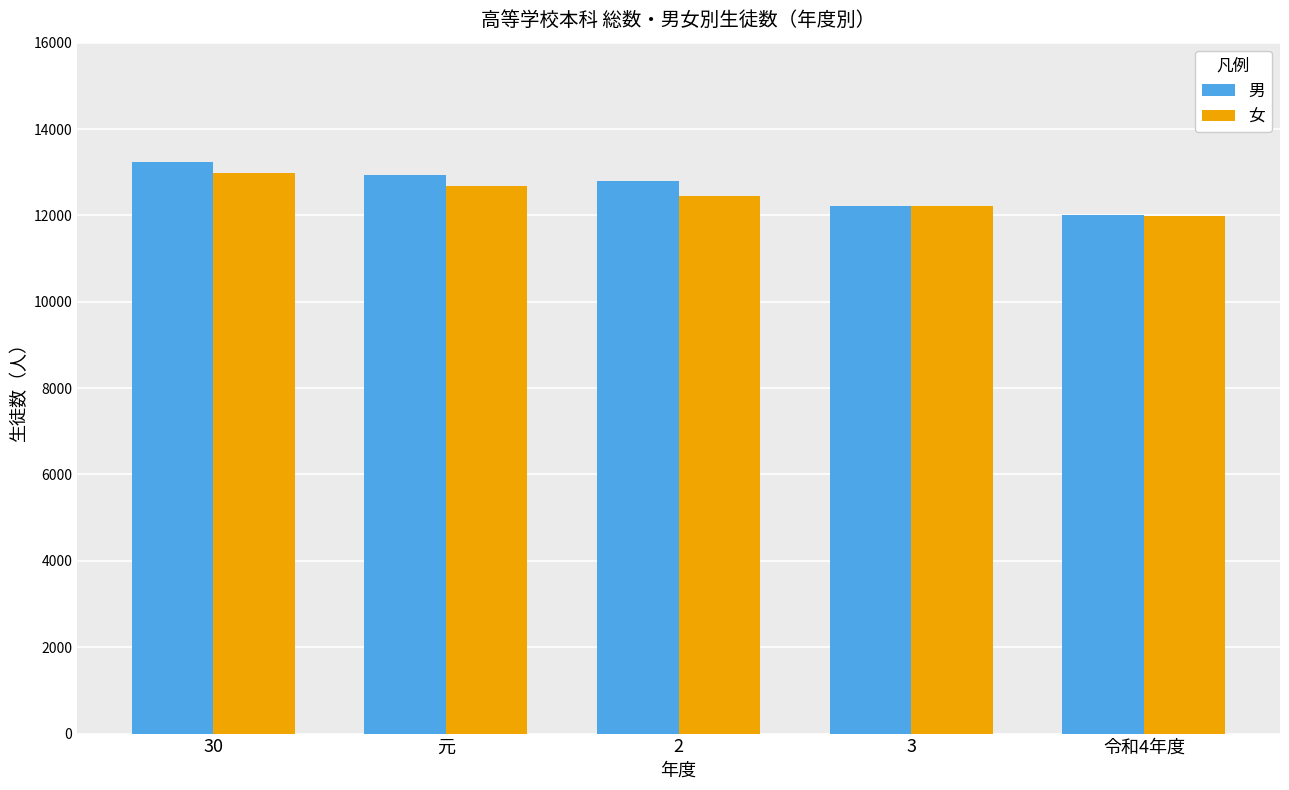

List the series in order of their peak value, highest first.

男, 女